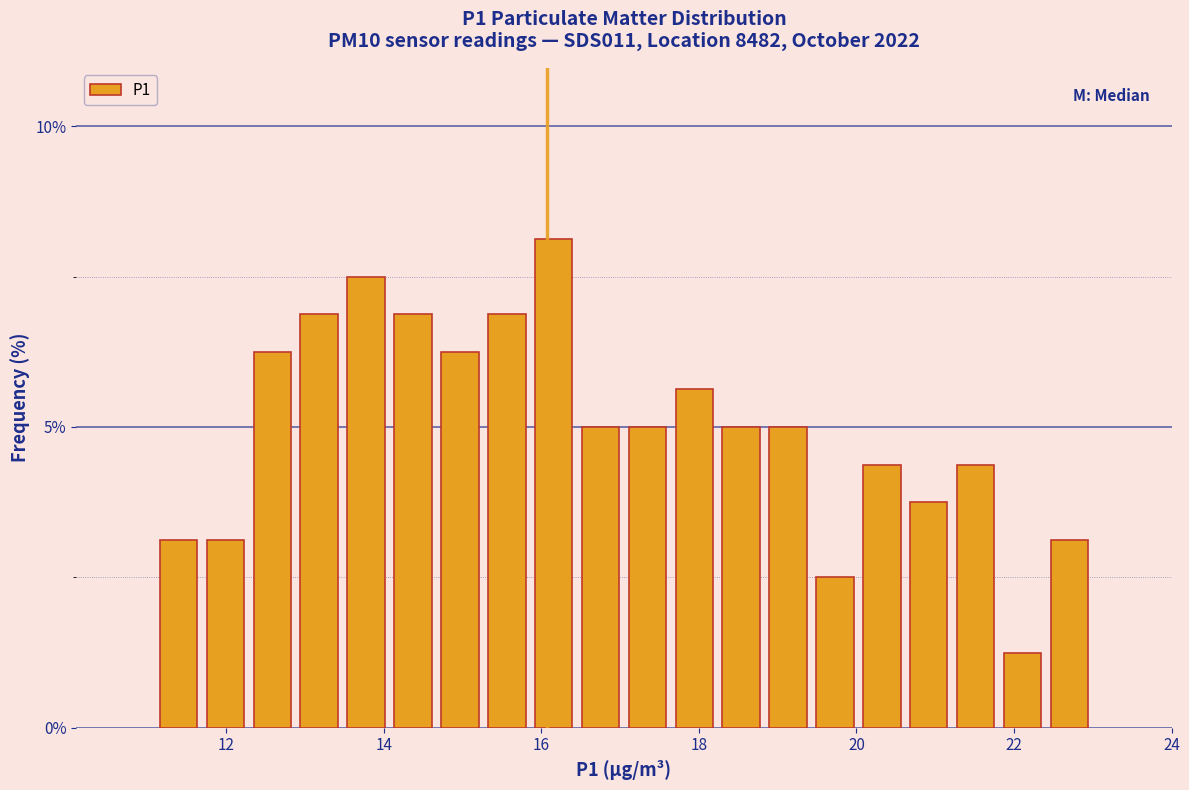

Read against the x-axis, roughly where is the centre of the tallest bar?

16.2